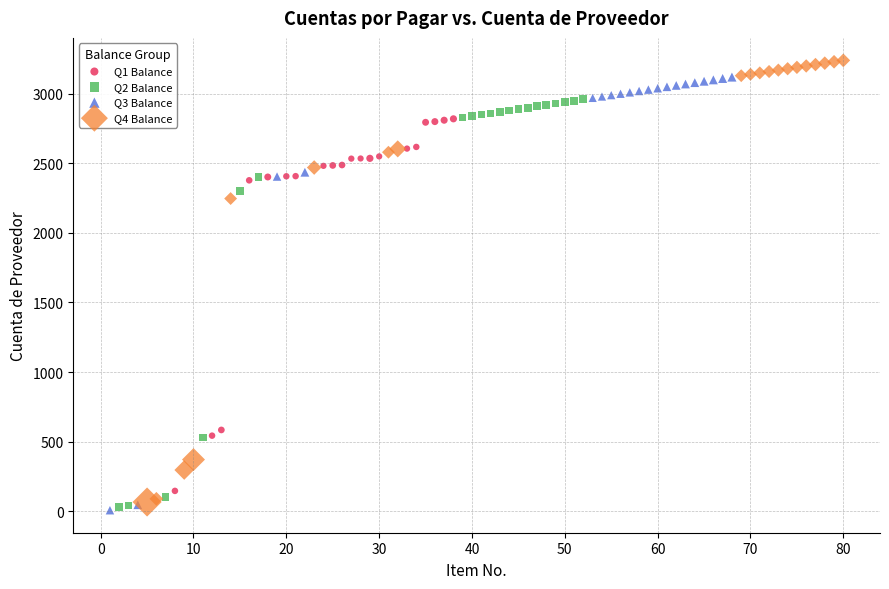

Which series has the largest Y range (max minus min)?

Q4 Balance